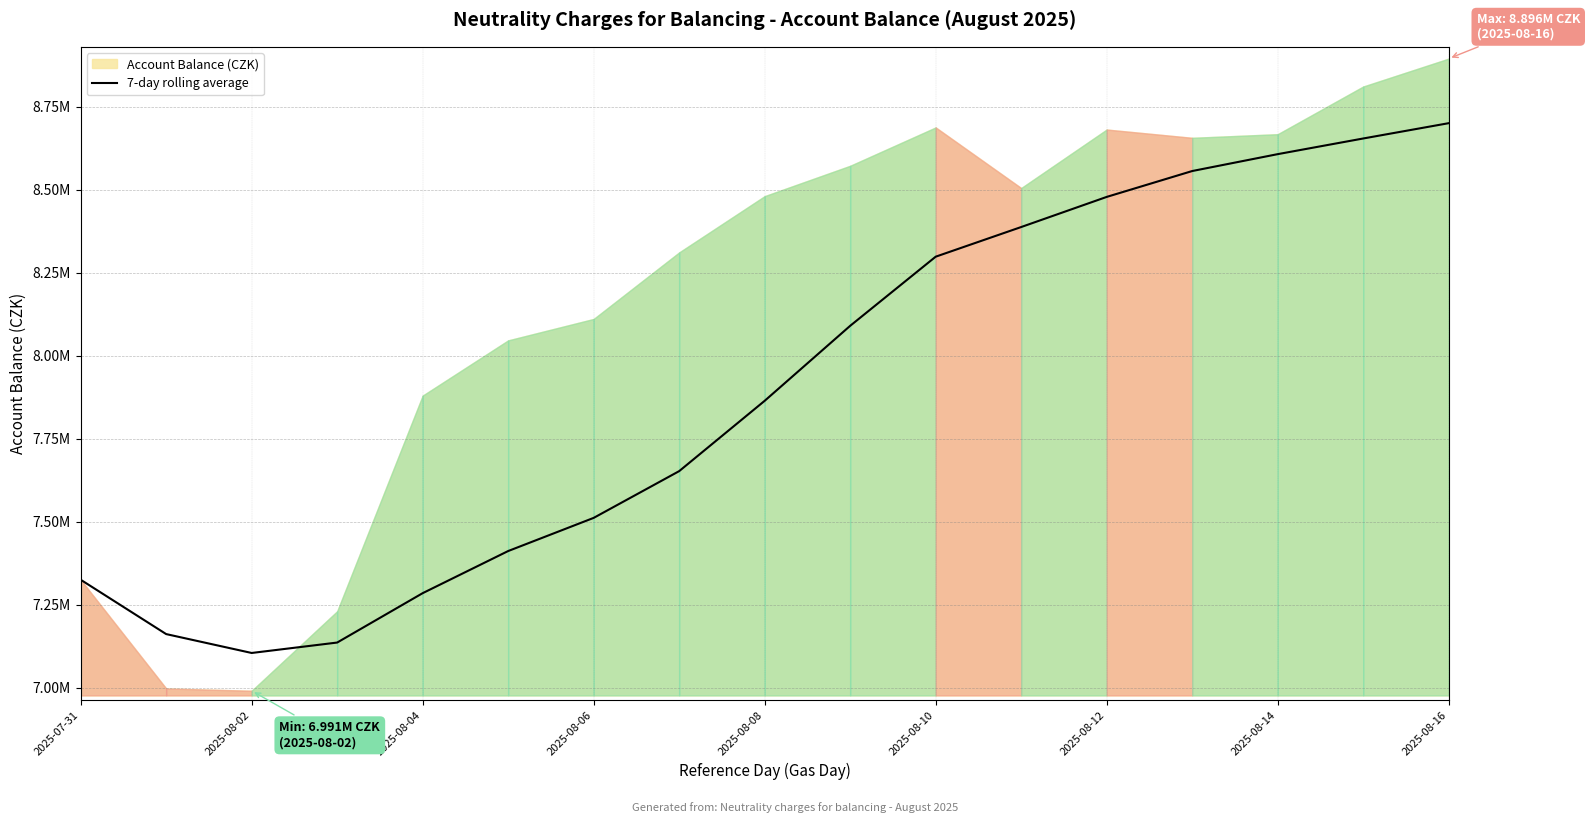

Which label corresponds to the largest value in the chart?

2025-08-16